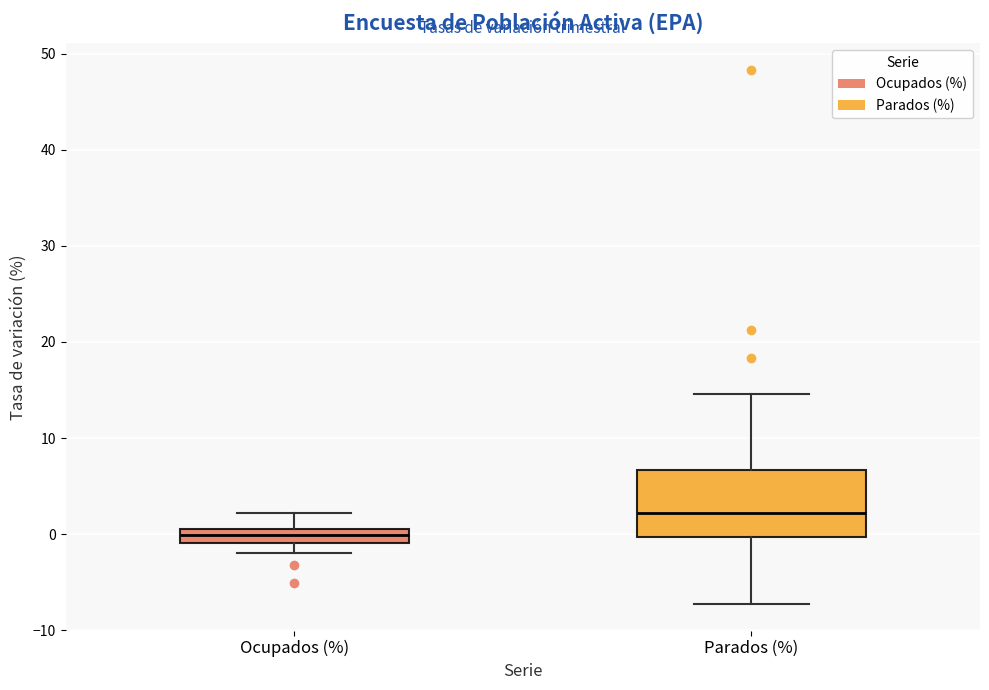

Which box has the highest median line?

Parados (%)